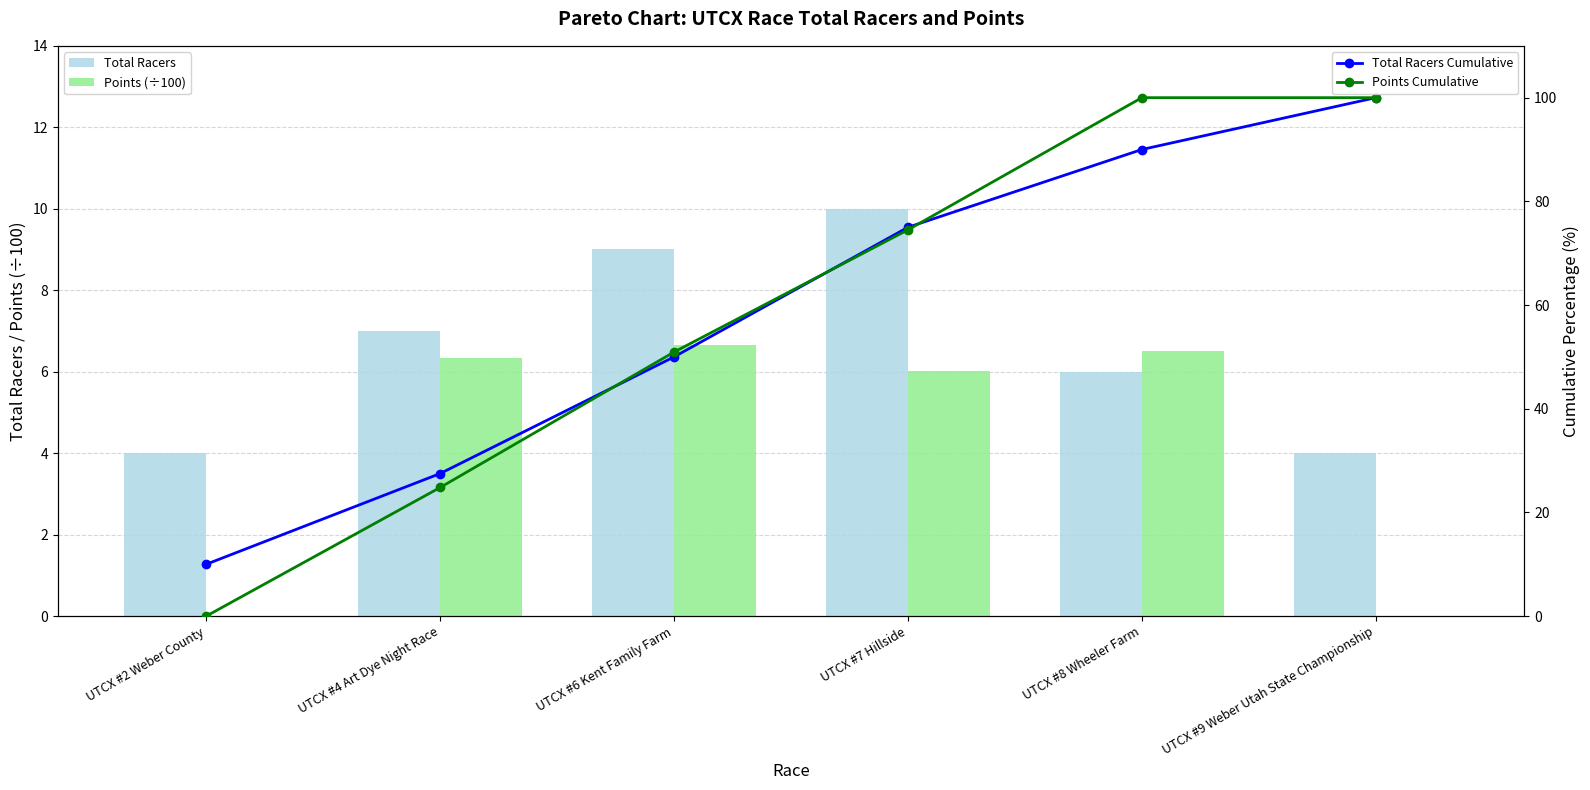

Rank the series by their maximum value, from lowest to highest.

Points (÷100), Total Racers, Total Racers Cumulative, Points Cumulative